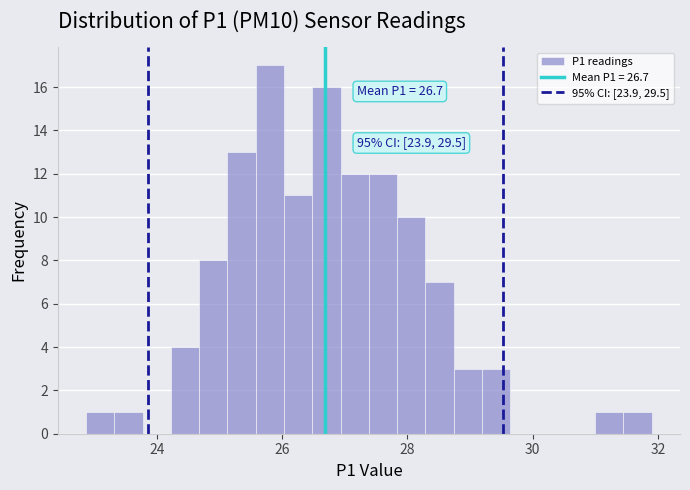

Around what value on the x-axis is the tallest bar? Give the approximate position of its centre, as read against the axis.

25.8